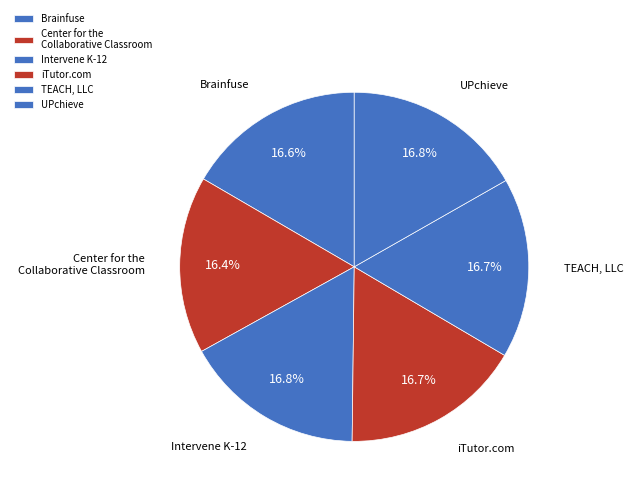

Is there a majority slice in this chart?

No